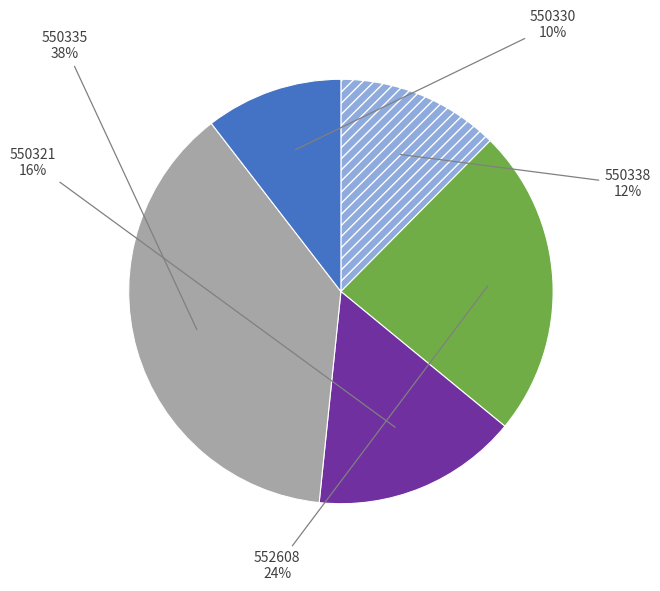

Which category has the biggest portion of the pie?

550335